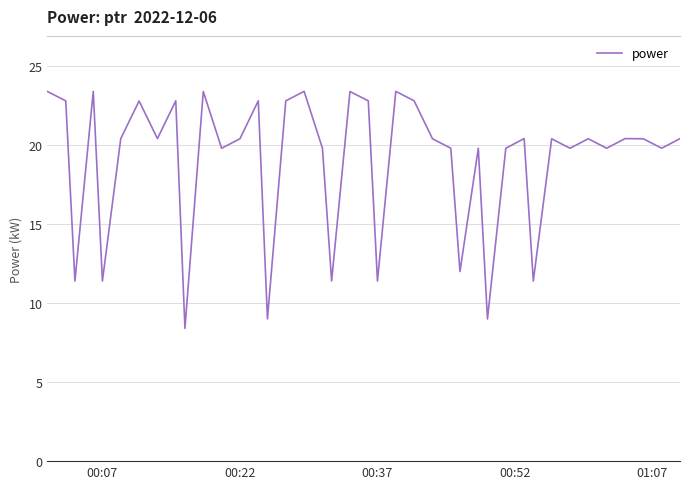

What is the smallest value displayed?

8.4